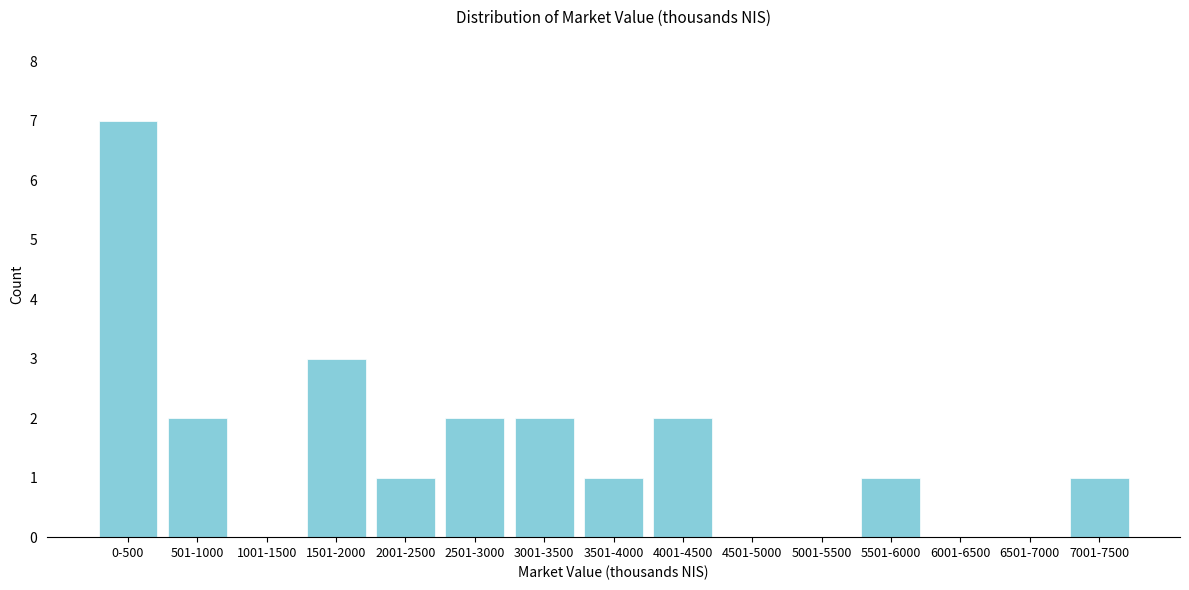

Reading right to left, transcribe all the data shown in this chart.

7001-7500=1	6501-7000=0	6001-6500=0	5501-6000=1	5001-5500=0	4501-5000=0	4001-4500=2	3501-4000=1	3001-3500=2	2501-3000=2	2001-2500=1	1501-2000=3	1001-1500=0	501-1000=2	0-500=7